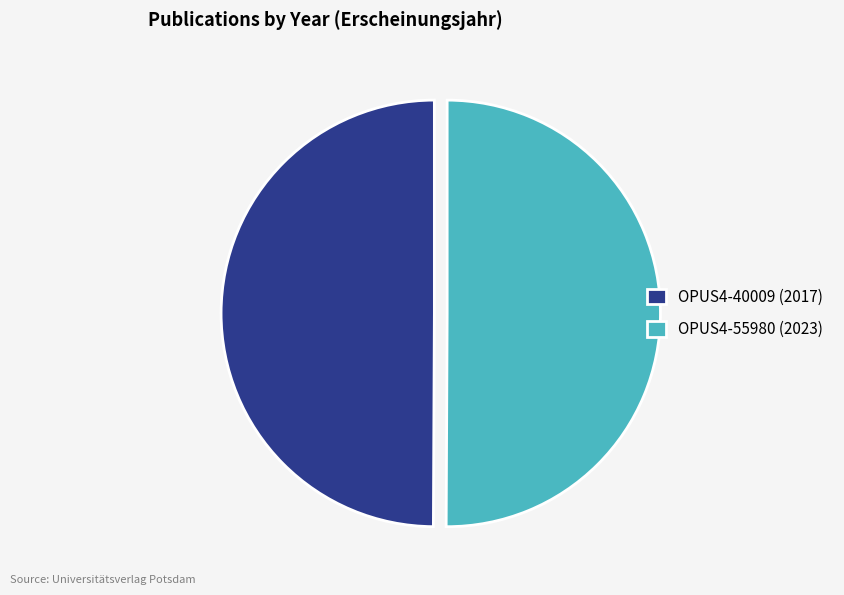

What is the ratio of the value at OPUS4-40009 (2017) to the value at OPUS4-55980 (2023)?

1.0